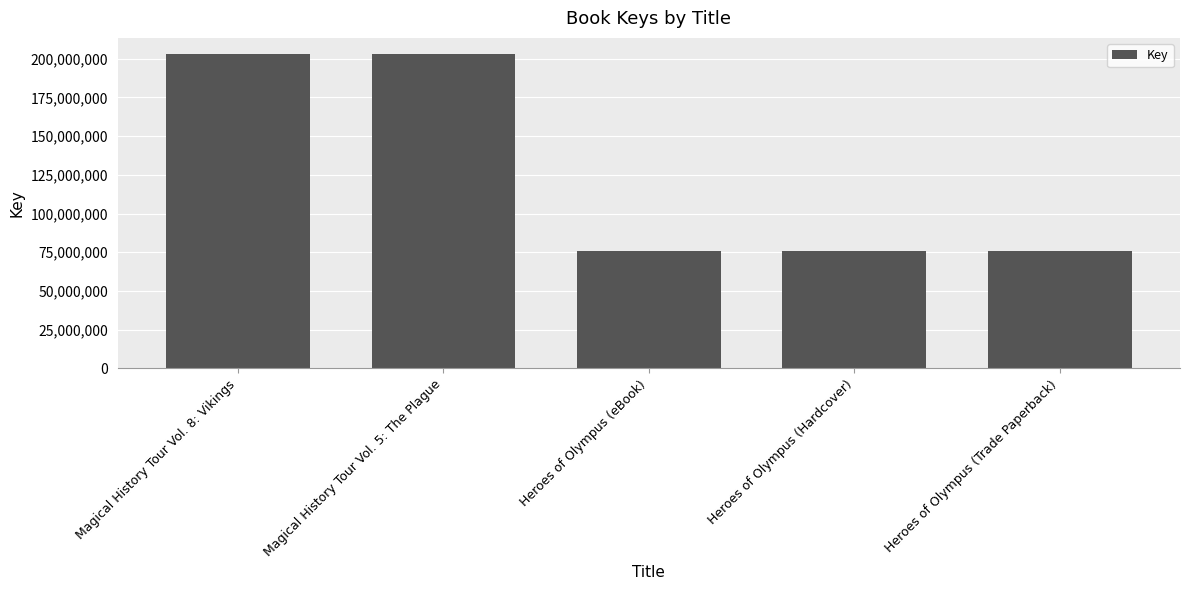

What is the change in value from Magical History Tour Vol. 5: The Plague to Heroes of Olympus (Hardcover)?

-127499245